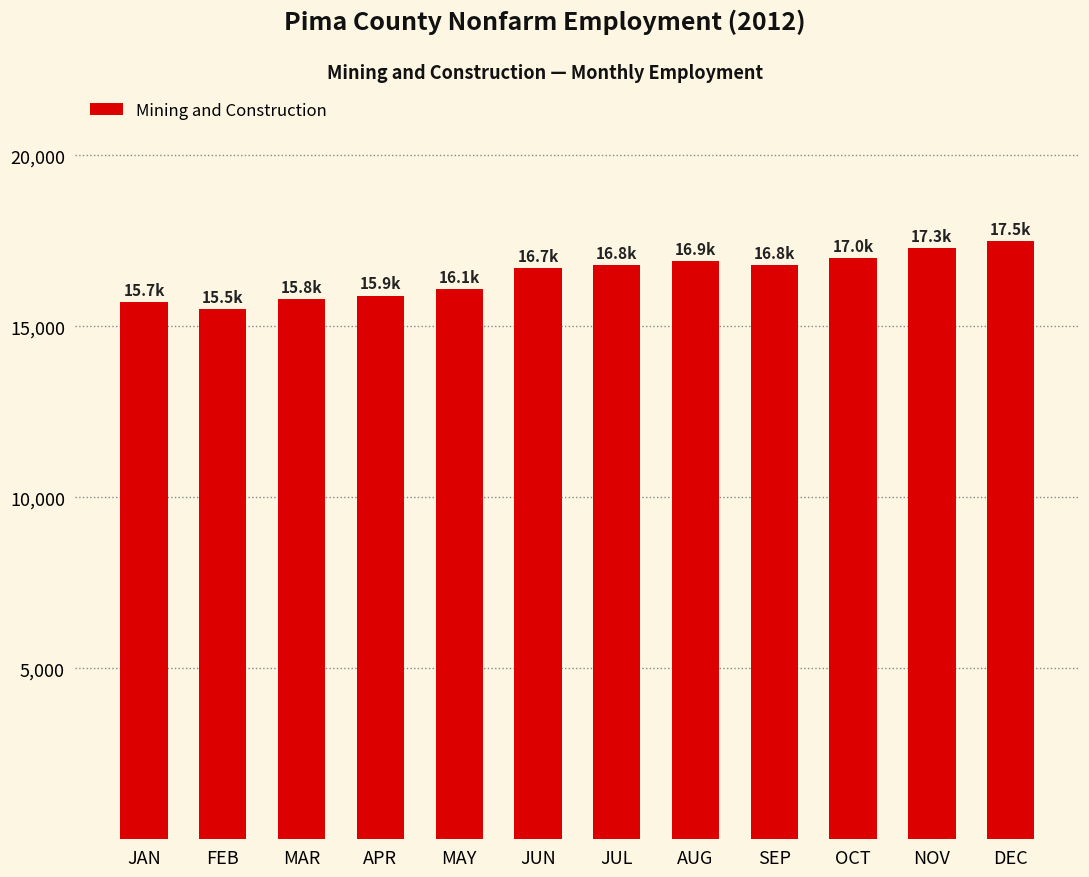

Between JAN and DEC, which is larger?

DEC